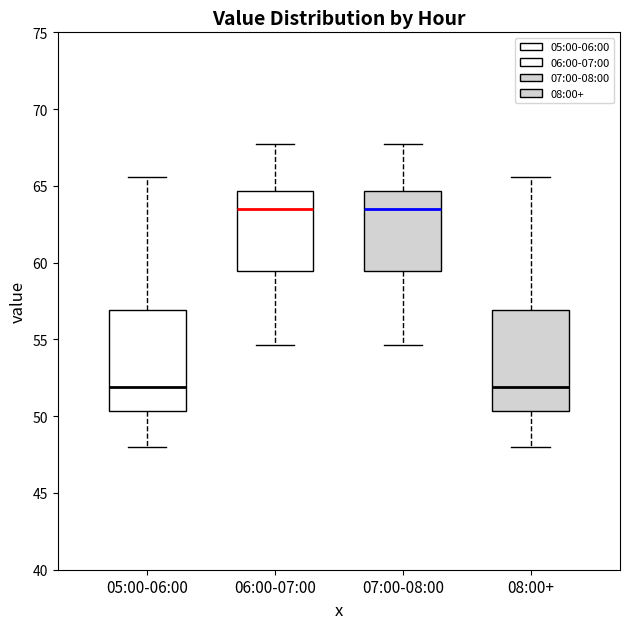

Where is the lower edge of the box for 07:00-08:00 on the y-axis? The values are not printed on the chart, so give them approximately, as read against the axis.

59.5